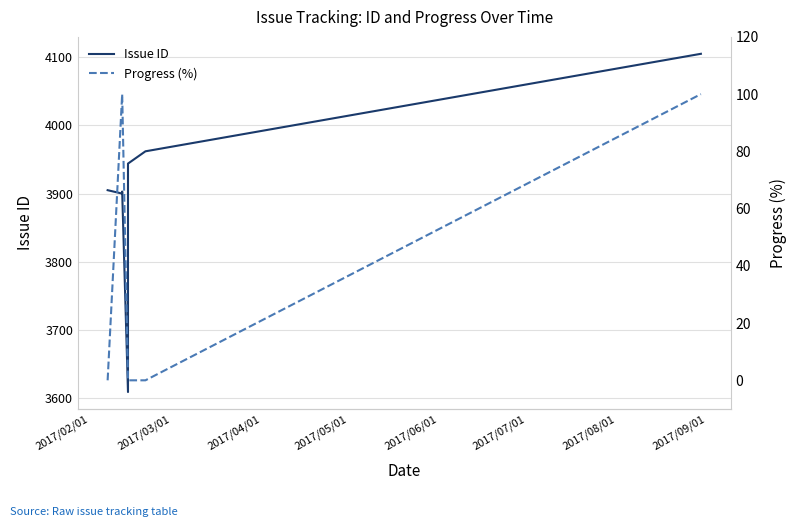

Reading left to right, transcribe all the data shown in this chart.

Issue ID: 3905	3900	3901	3902	3903	3609	3944	3962	4105
Progress (%): 0	100	100	100	100	0	0	0	100